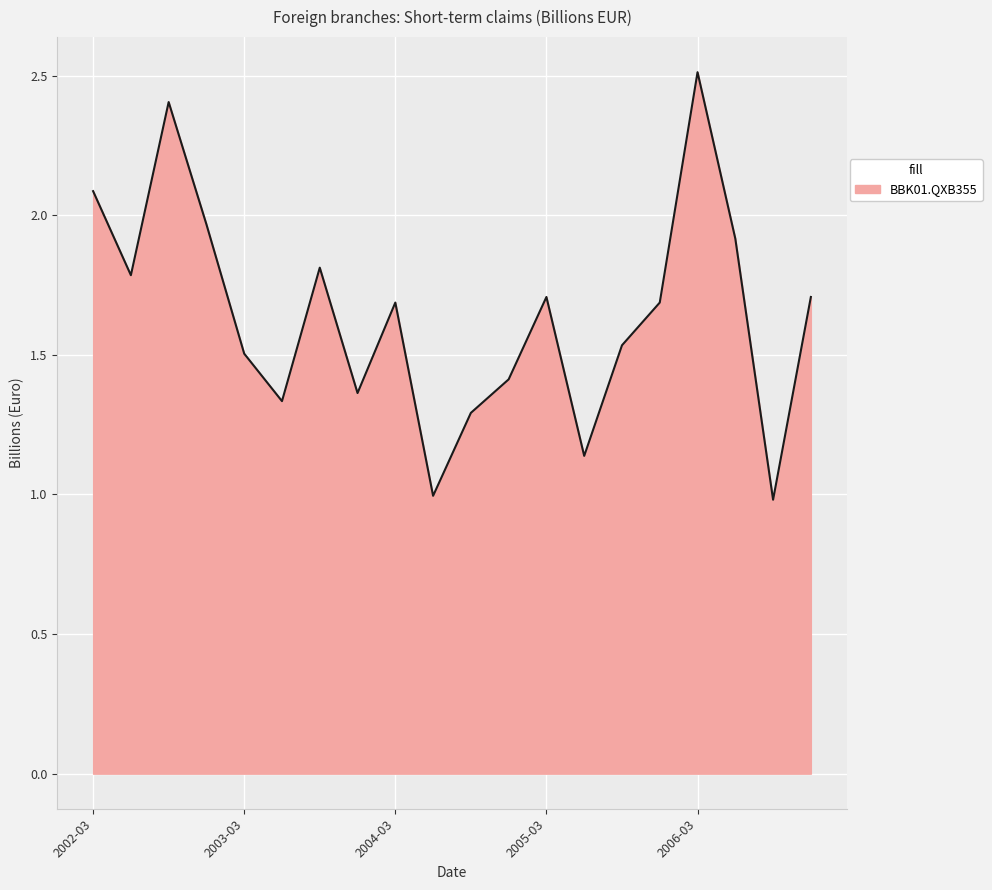

What is the maximum value shown in the chart?

2.5